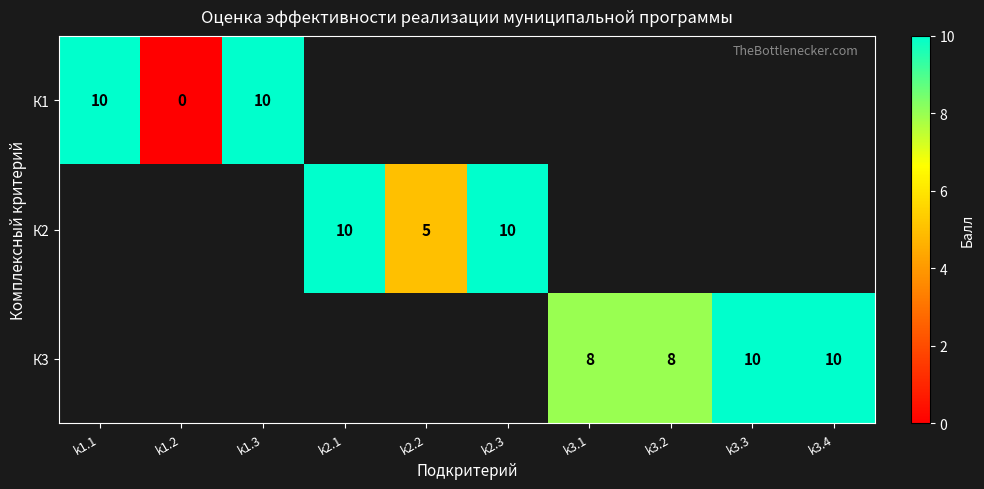

Is it true that К2 equals 16 at k2.1?

False